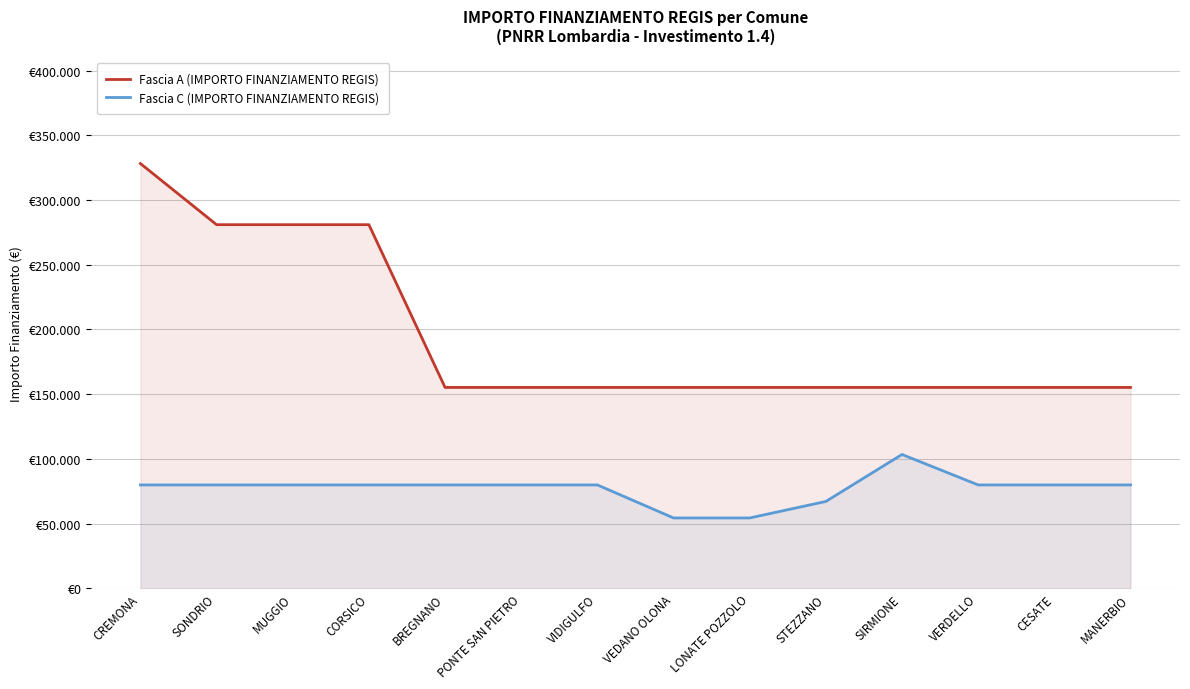

True or false: Fascia A (IMPORTO FINANZIAMENTO REGIS) and Fascia C (IMPORTO FINANZIAMENTO REGIS) intersect in this chart.

False